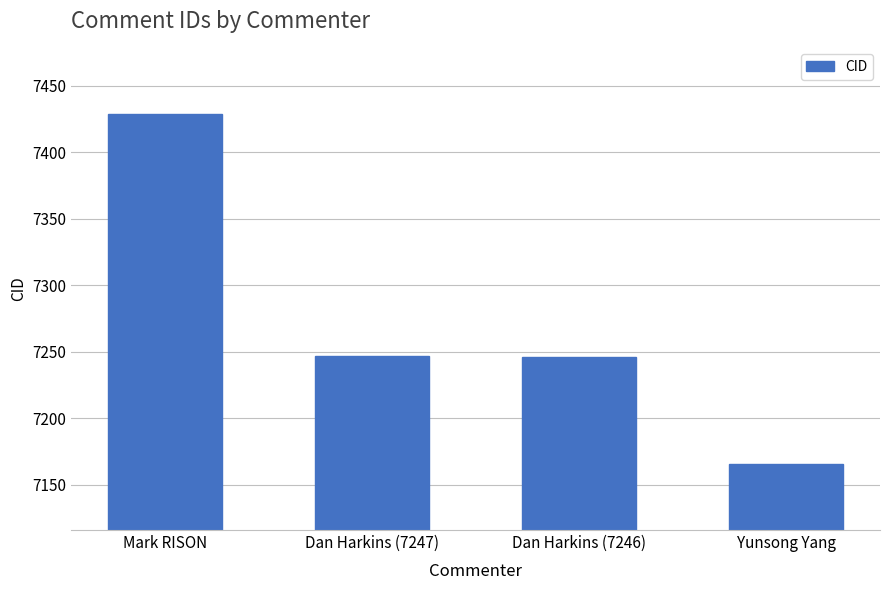

What is the change in value from Dan Harkins (7247) to Yunsong Yang?

-81